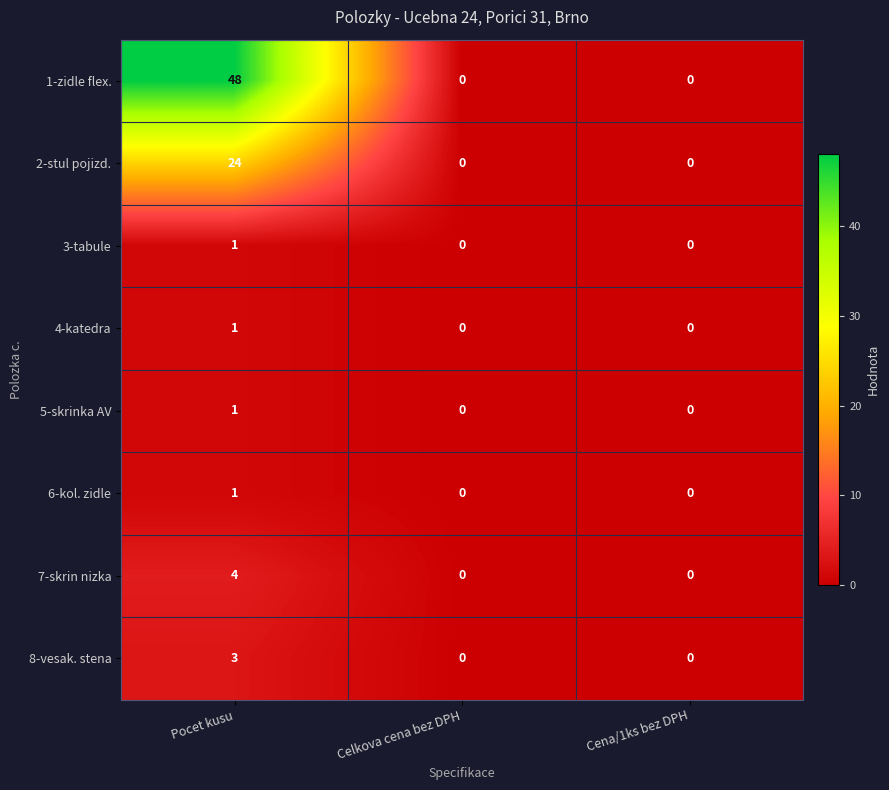

Count the 6-kol. zidle values in the range 0 to 1.

3